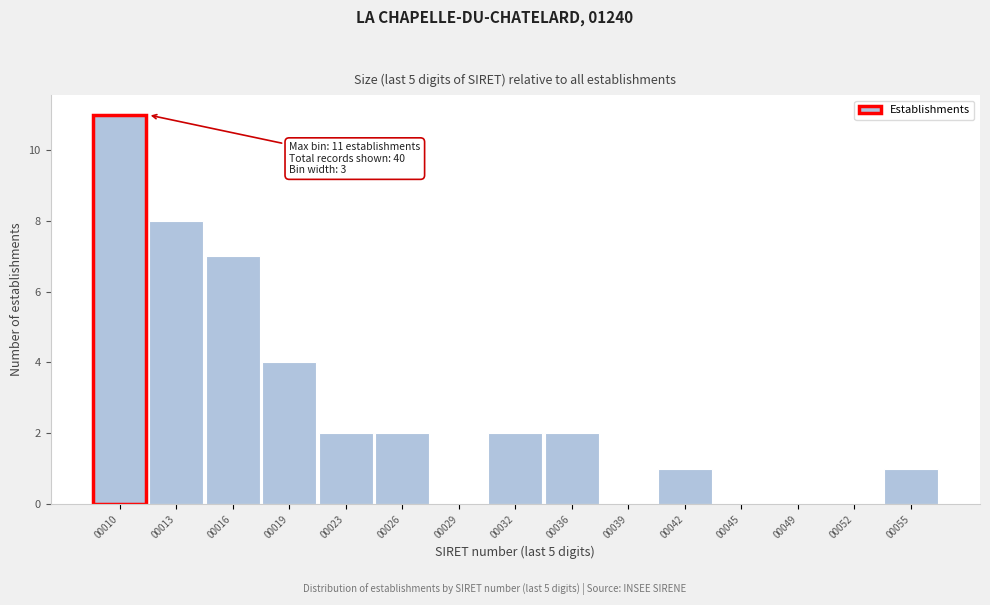

Reading right to left, extract all data points from this chart.

00055=1	00052=0	00049=0	00045=0	00042=1	00039=0	00036=2	00032=2	00029=0	00026=2	00023=2	00019=4	00016=7	00013=8	00010=11